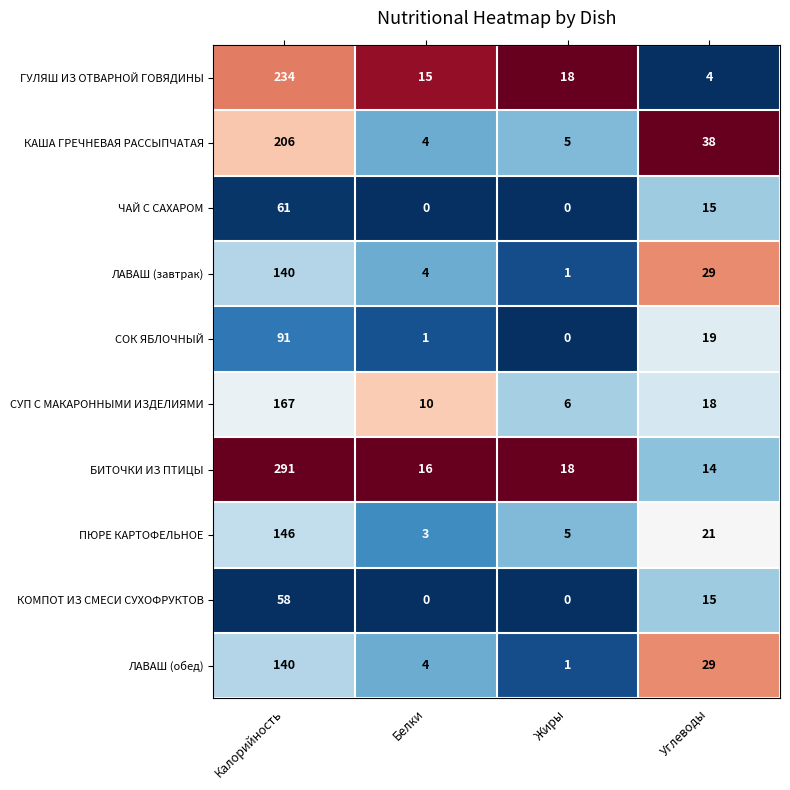

Which category has the highest value across all series?

Калорийность